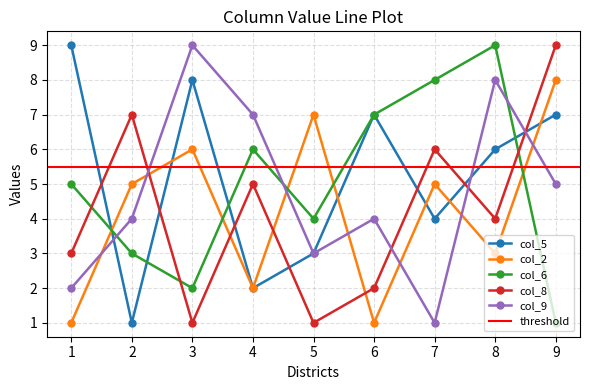

How many col_6 values are between 3 and 7?

5